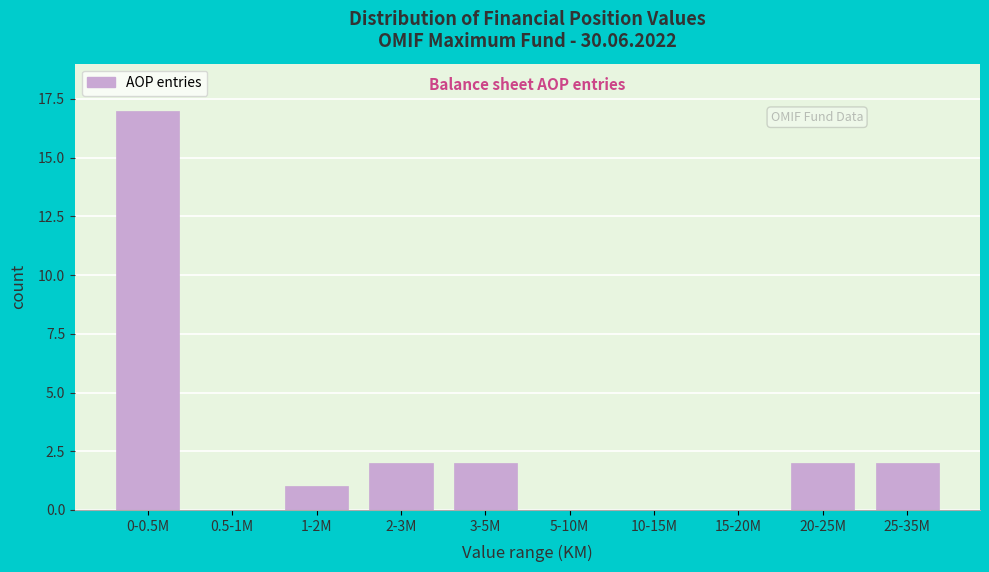

Reading left to right, what are all the values shown in this chart?

0-0.5M=17	0.5-1M=0	1-2M=1	2-3M=2	3-5M=2	5-10M=0	10-15M=0	15-20M=0	20-25M=2	25-35M=2